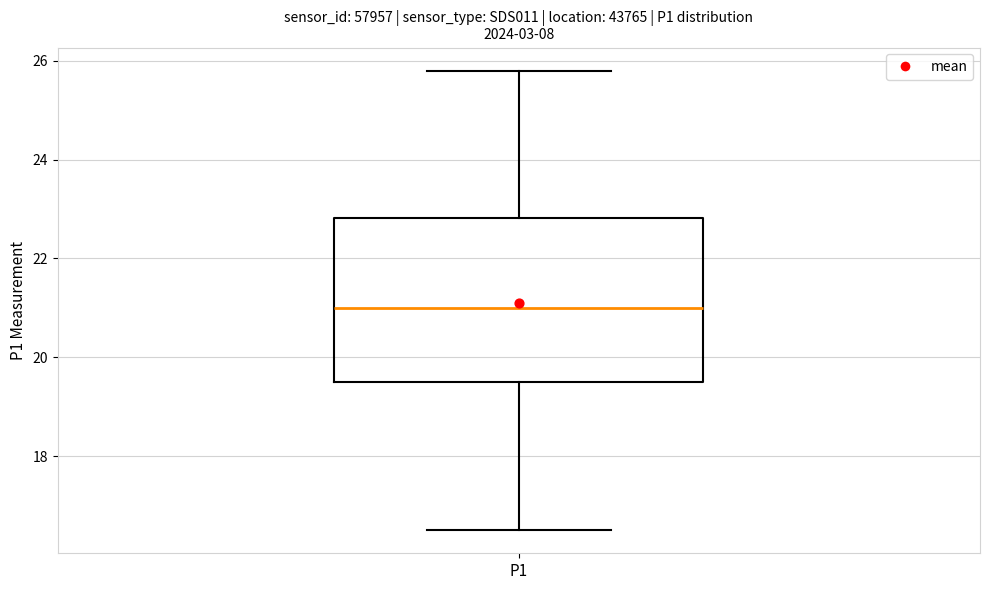

Read this box plot against the y-axis: the position of the median line, the range covered by the box, and the ends of both whiskers. The values are not printed on the chart, so give them approximately, as read against the axis.

median 21.0, box 19.6 to 22.8, whiskers 16.6 to 25.8